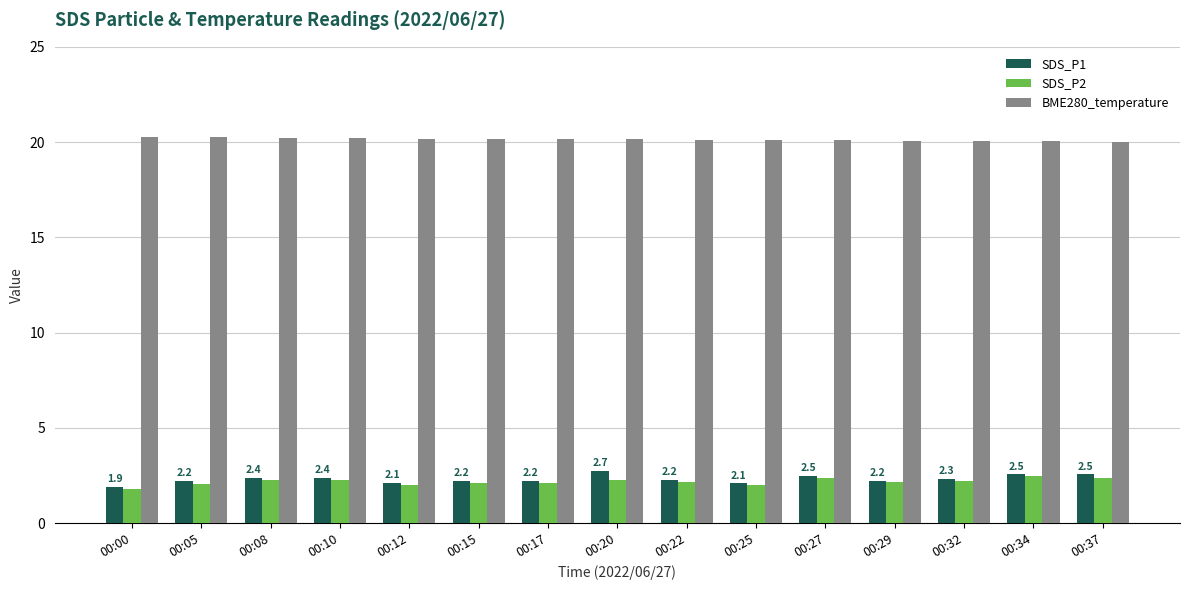

The BME280_temperature series shows 20.1 at 00:20. True or false?

True